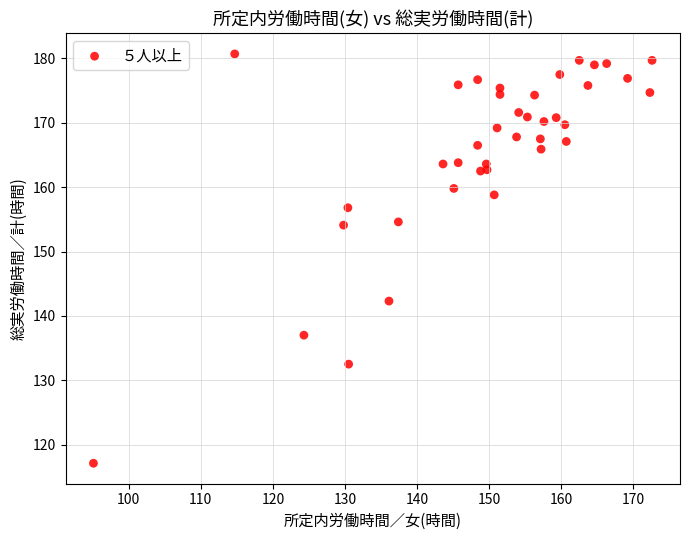

What is the range of Y values (max minus min)?

63.6